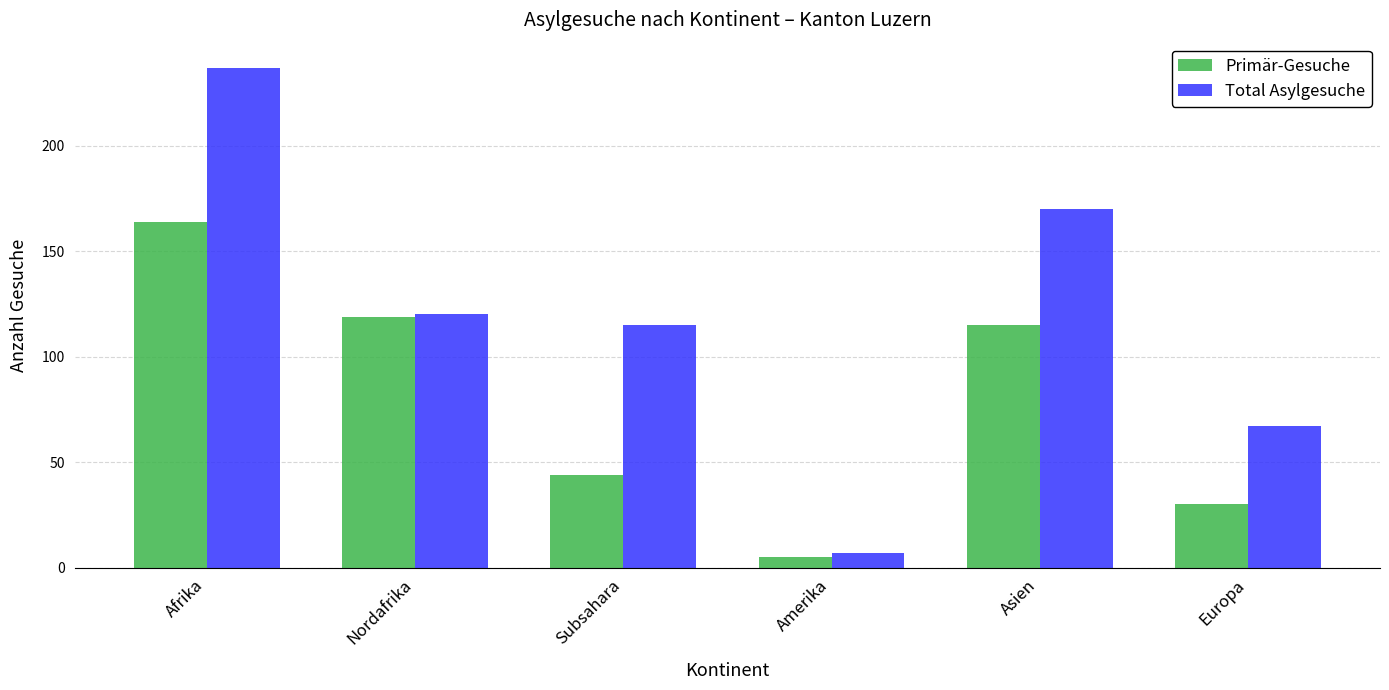

What is the smallest value displayed?

5